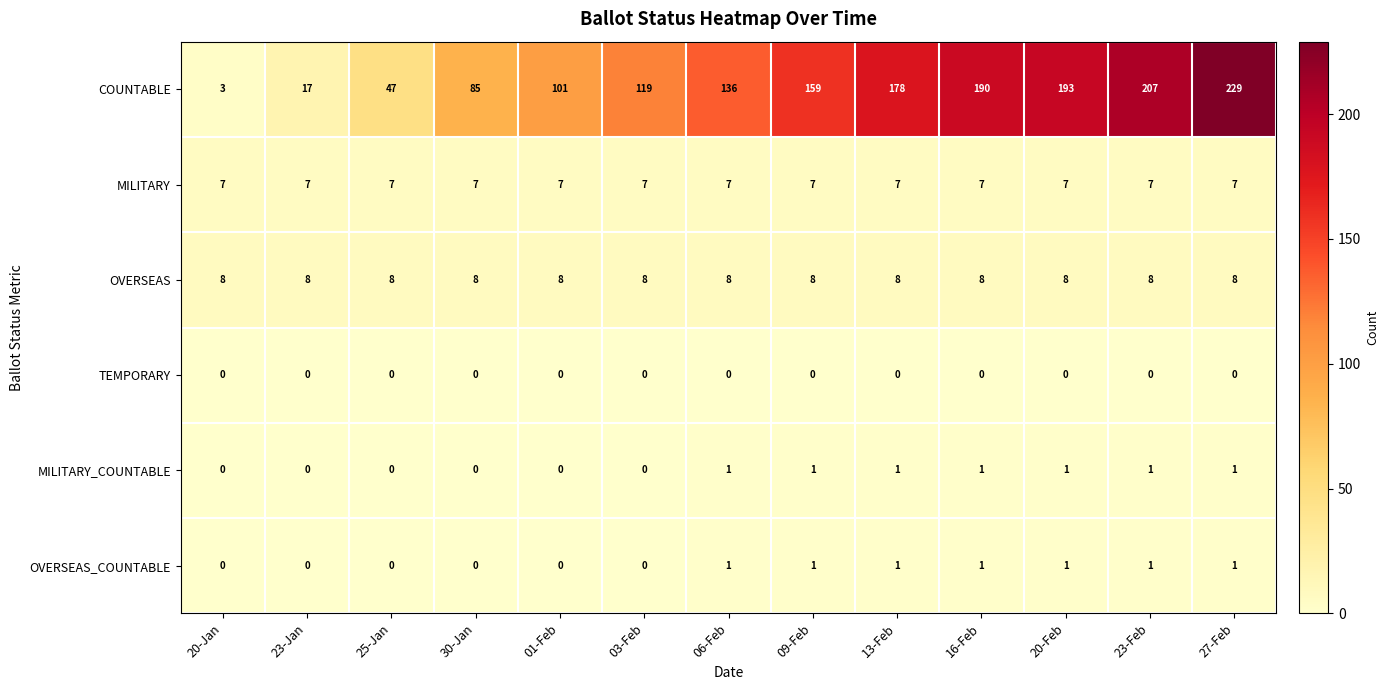

What value does the OVERSEAS series have at 25-Jan?

8